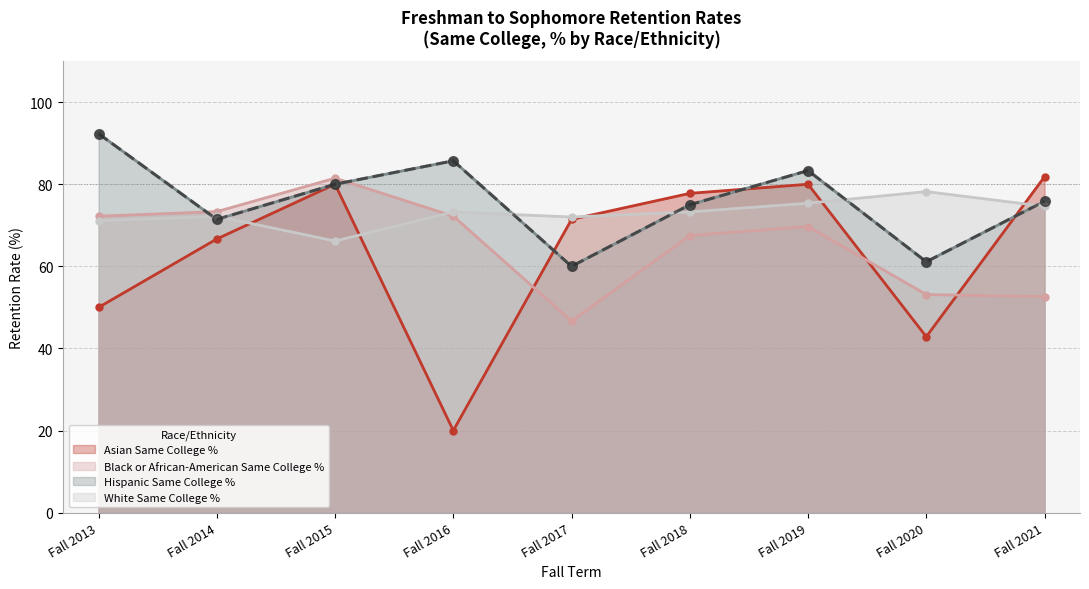

Which series changed the most between Fall 2015 and Fall 2017?

Black or African-American Same College %